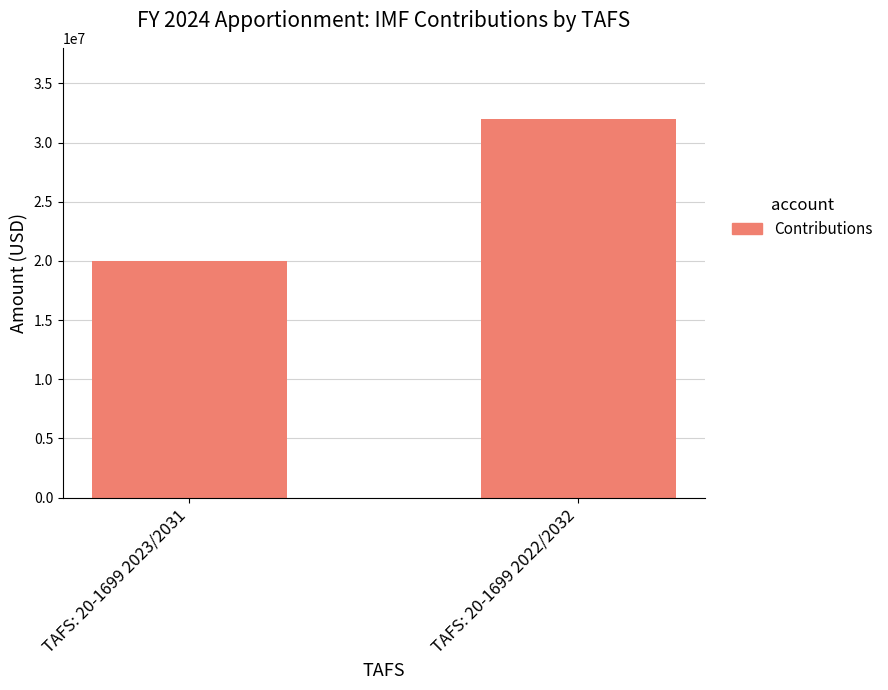

Rank the categories by value from highest to lowest.

TAFS: 20-1699 2022/2032, TAFS: 20-1699 2023/2031